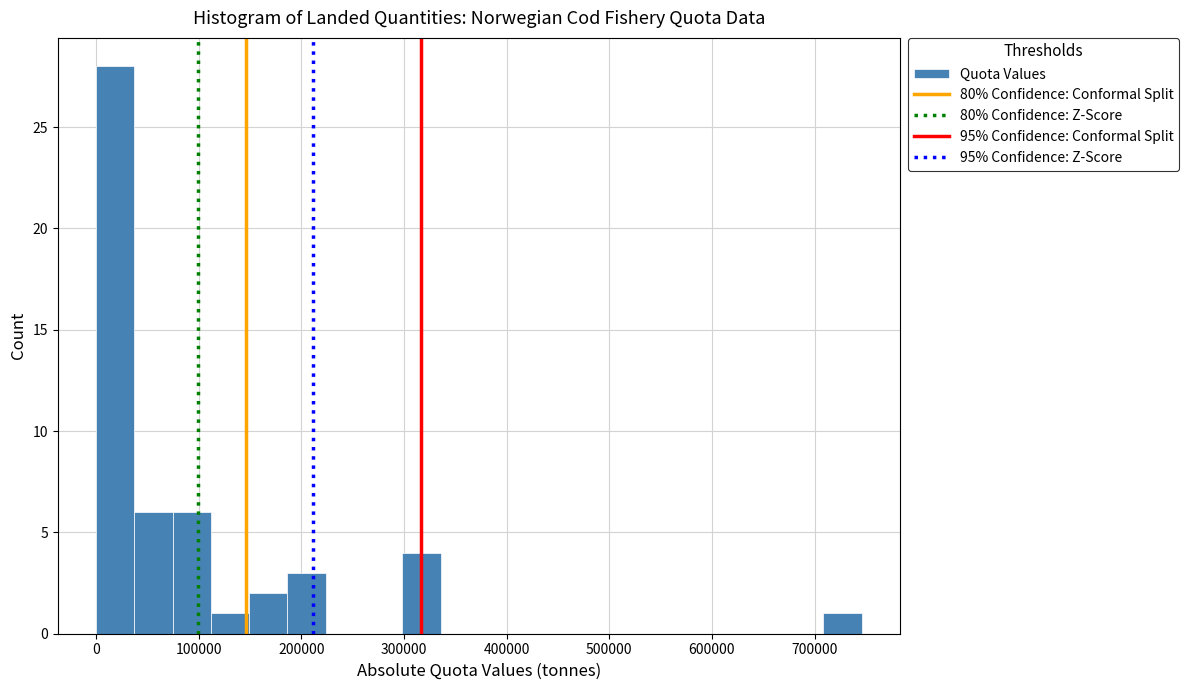

Read against the x-axis, roughly where is the centre of the tallest bar?

20000